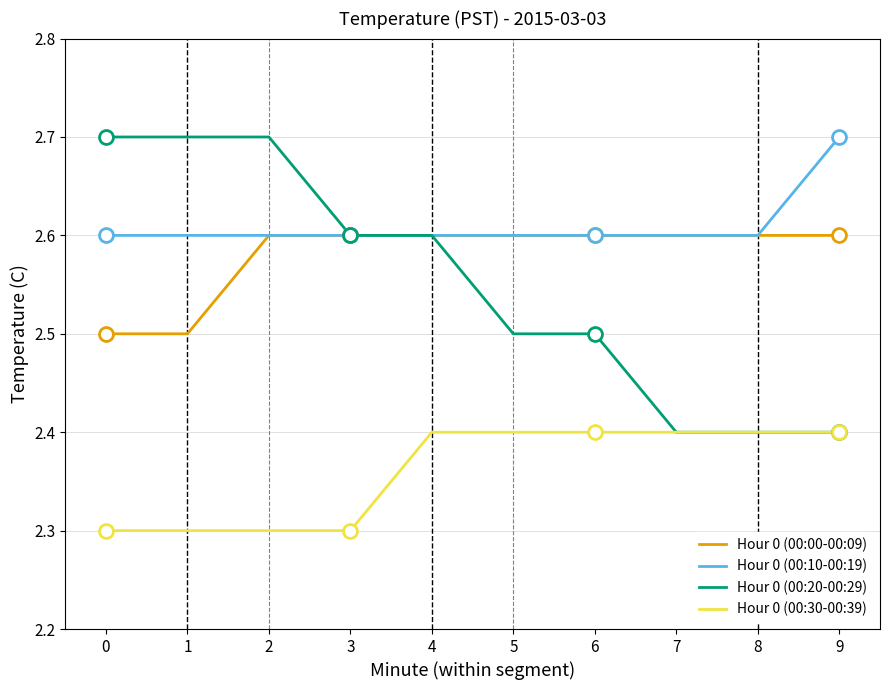

Which series has the largest total across all categories?

Hour 0 (00:10-00:19)